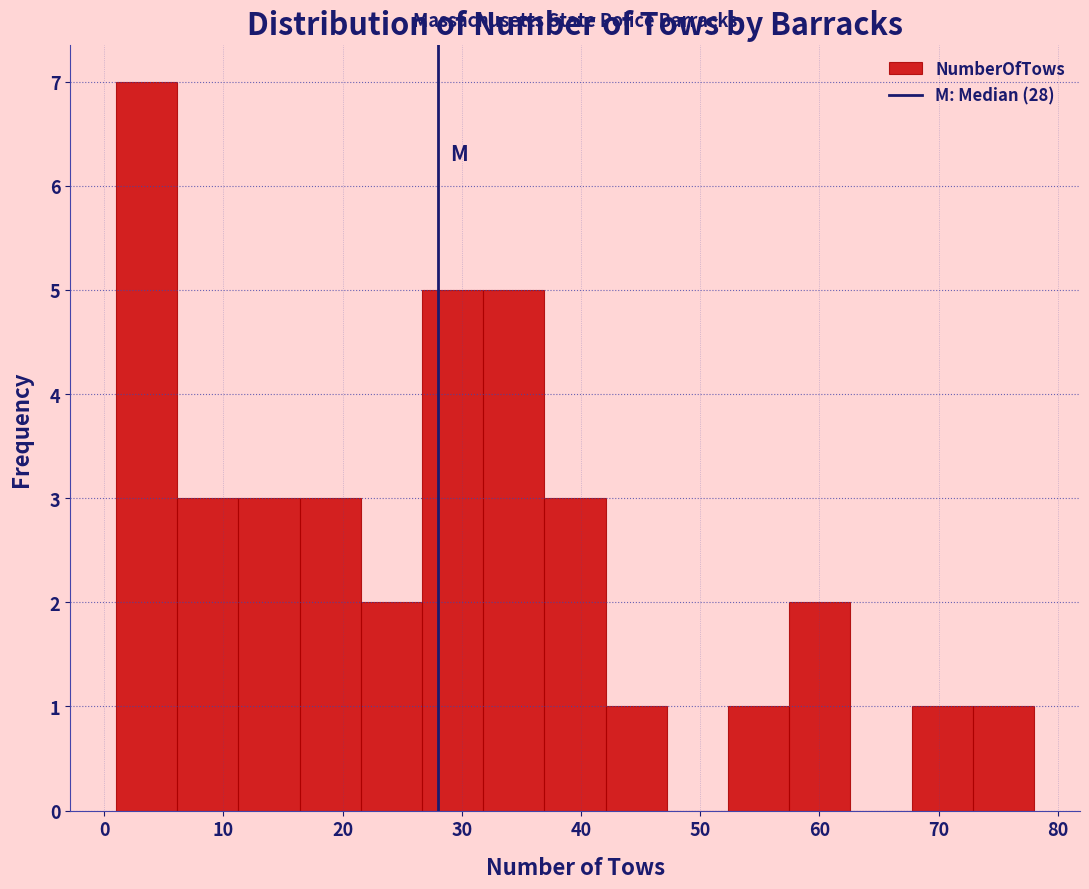

Reading left to right, list every bar in this chart as the range it spans on the x-axis followed by its height. Neither the bar edges nor the heights are printed on the chart, so give them approximately, as read against the axes.

1 to 6: 7
6 to 11: 3
11 to 16: 3
16 to 22: 3
22 to 27: 2
27 to 32: 5
32 to 37: 5
37 to 42: 3
42 to 47: 1
47 to 52: 0
52 to 57: 1
57 to 63: 2
63 to 68: 0
68 to 73: 1
73 to 78: 1